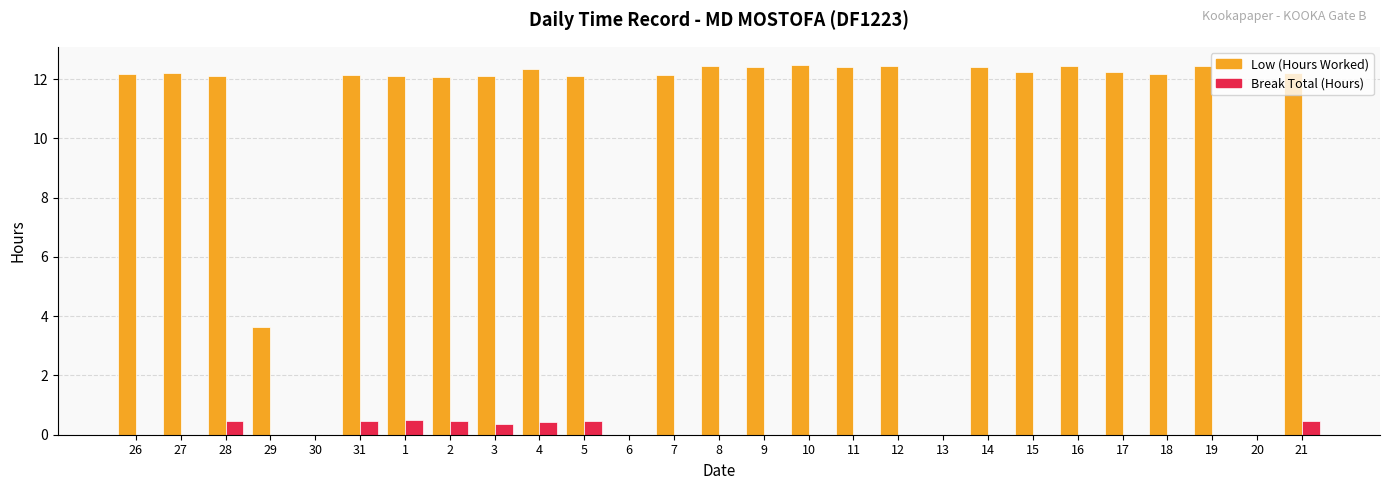

True or false: Break Total (Hours) has a value of 0.5 at 1.

True